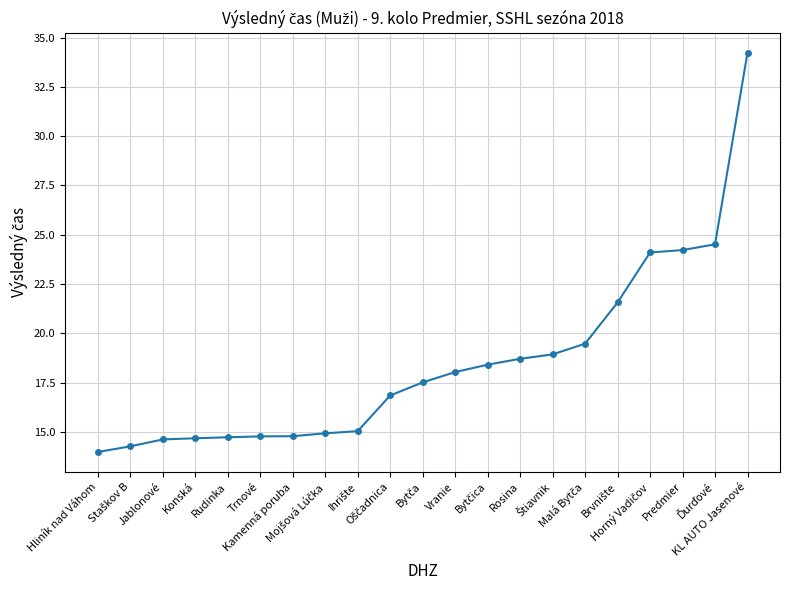

What is the difference between the second highest and minimum values?

10.5